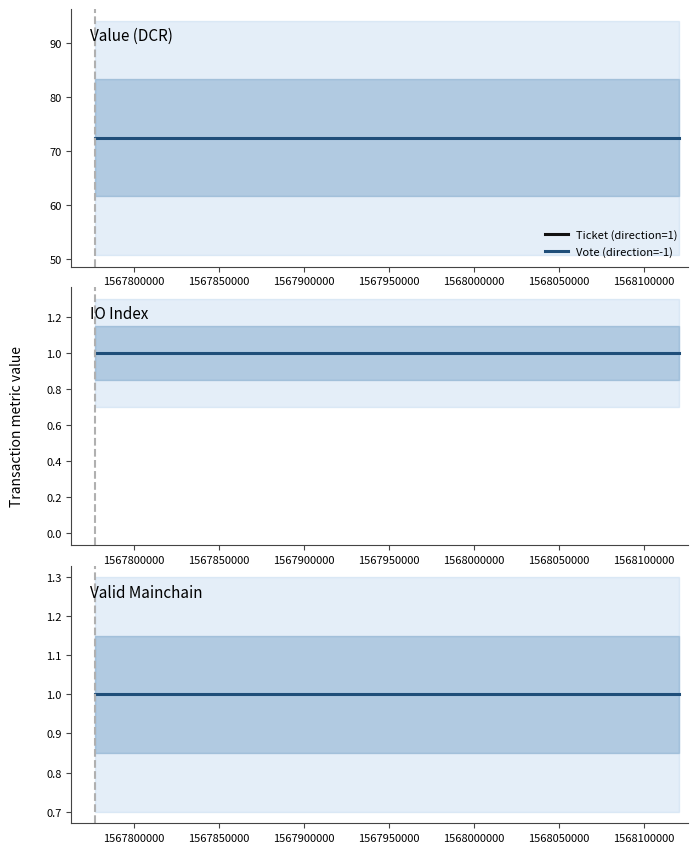

True or false: value has a value of 42.2 at 1567768205.

False